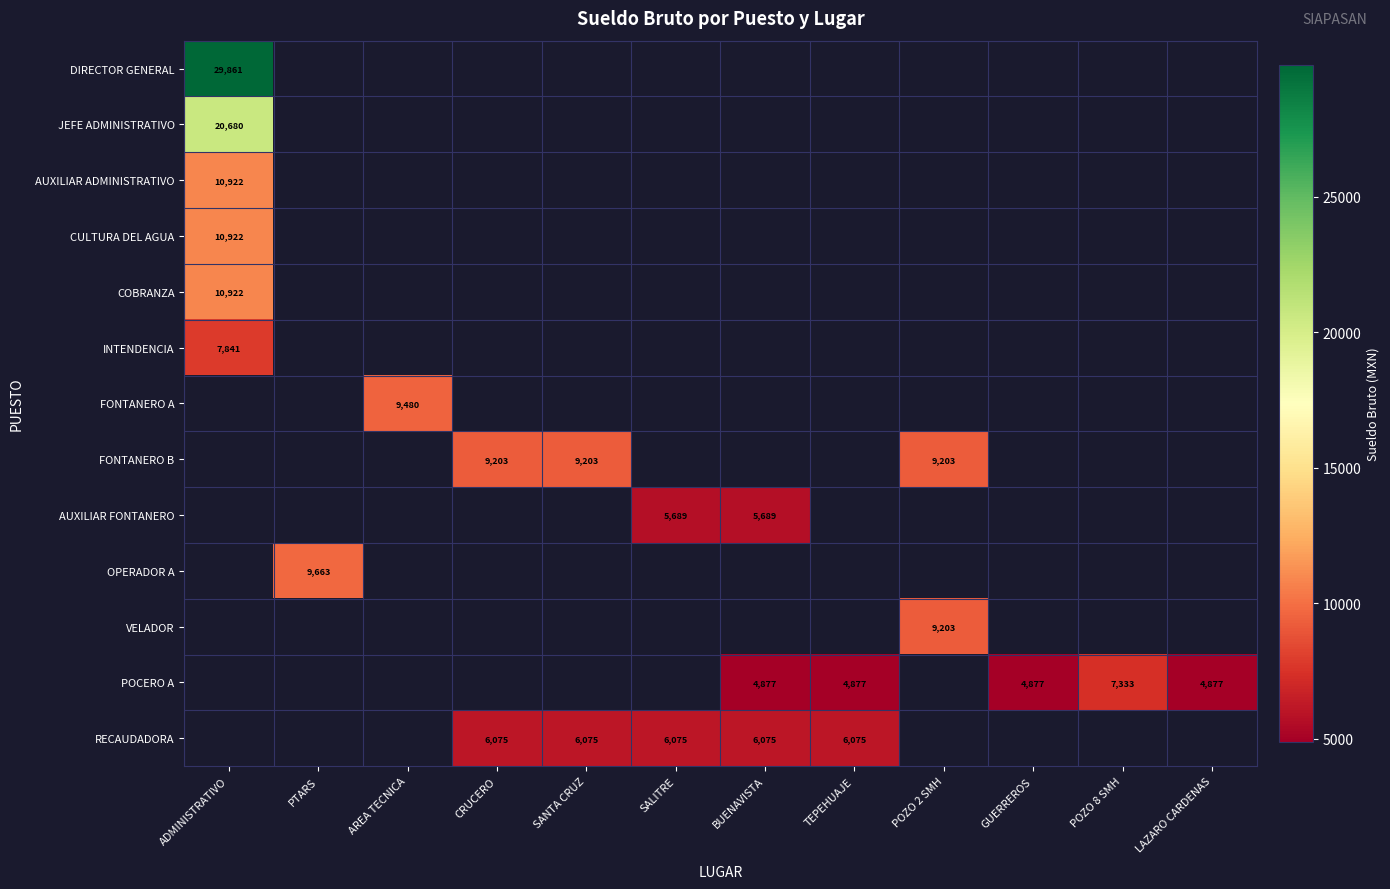

True or false: POCERO A has a value of 2984.9 at LAZARO CARDENAS.

False